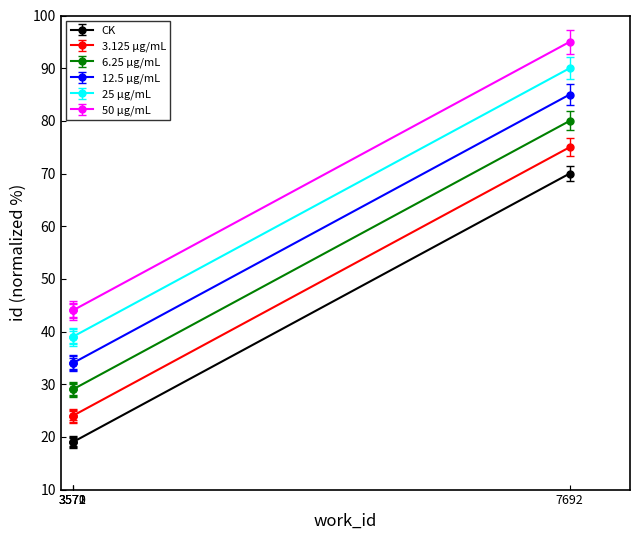

Does the chart have visible grid lines?

No